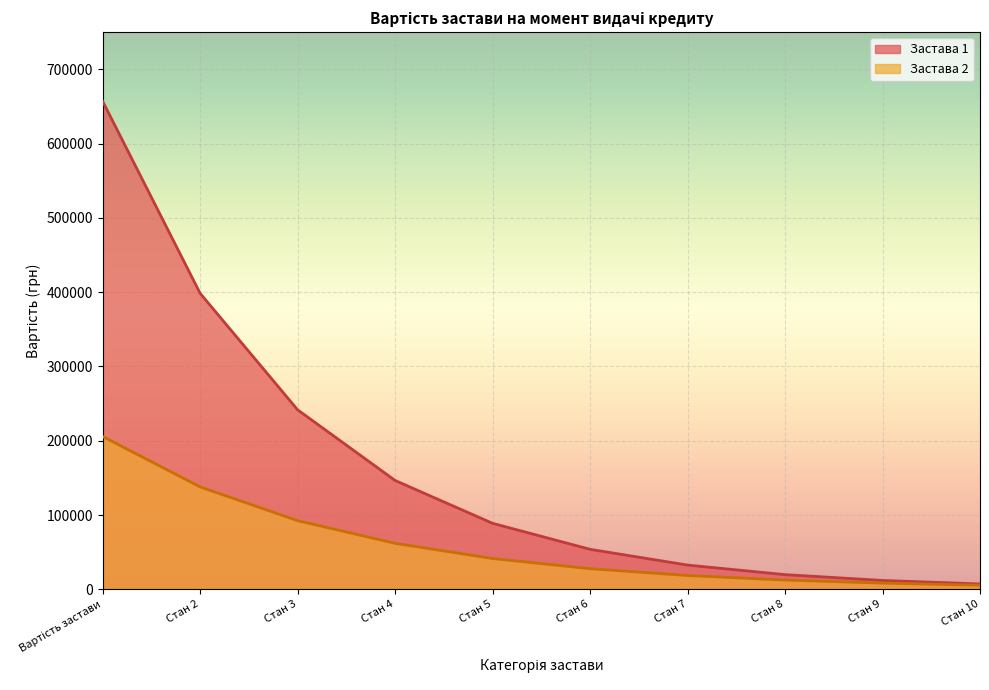

True or false: Застава 1 has a value of 206163.3 at Стан 7.

False